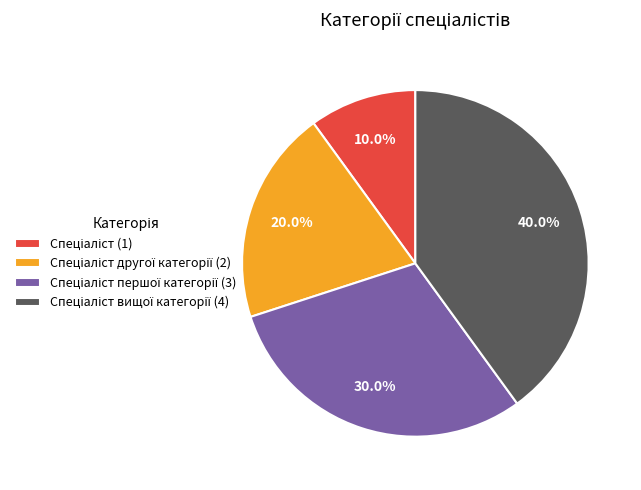

Does any single category account for the majority?

No